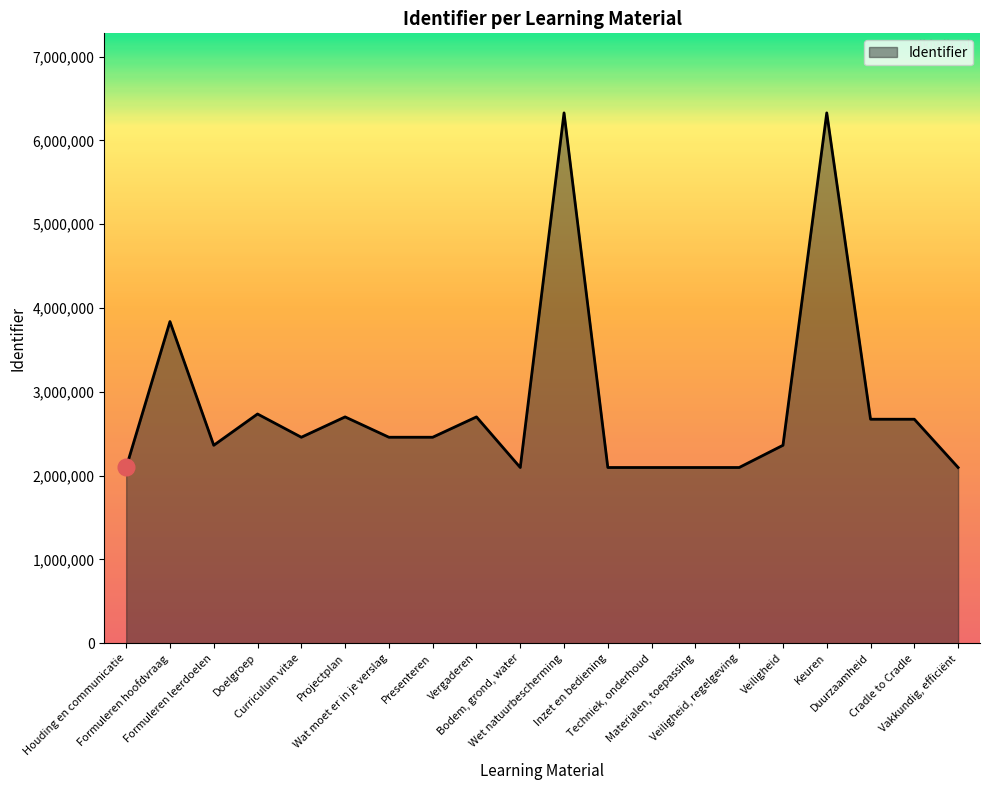

Does the chart have visible grid lines?

No